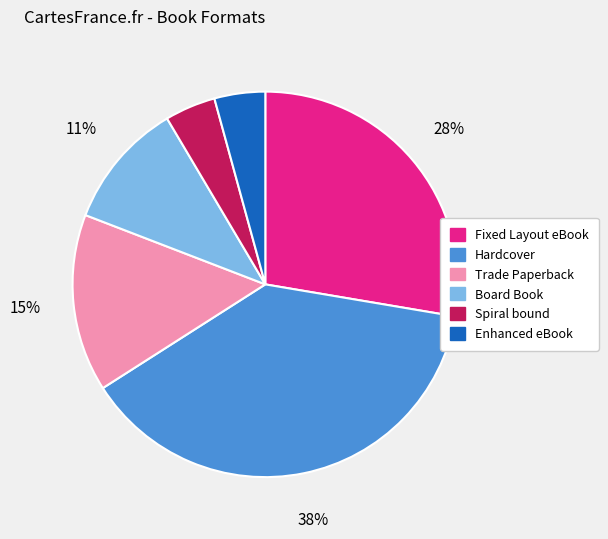

Does Board Book represent more than half of the total?

No